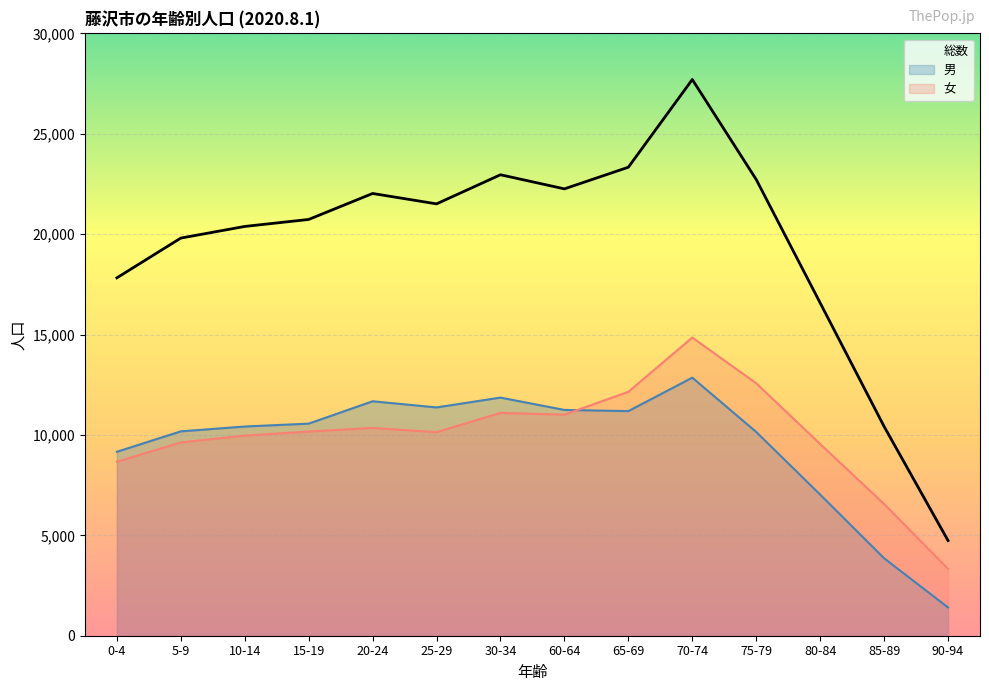

True or false: 総数 has a value of 14585 at 85-89.

False